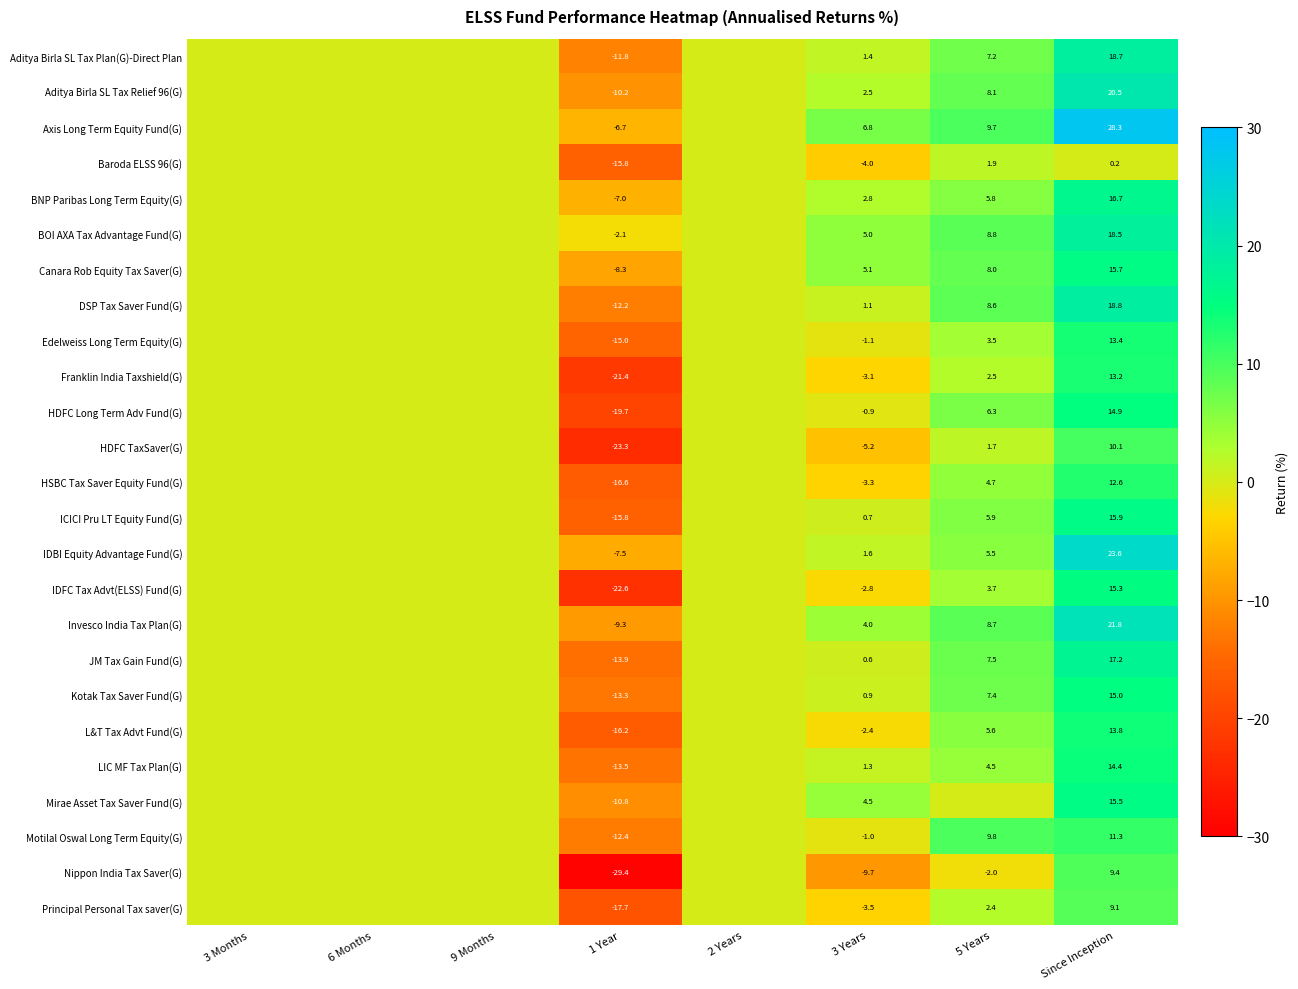

What is the difference between the highest and lowest values at Since Inception?

28.1